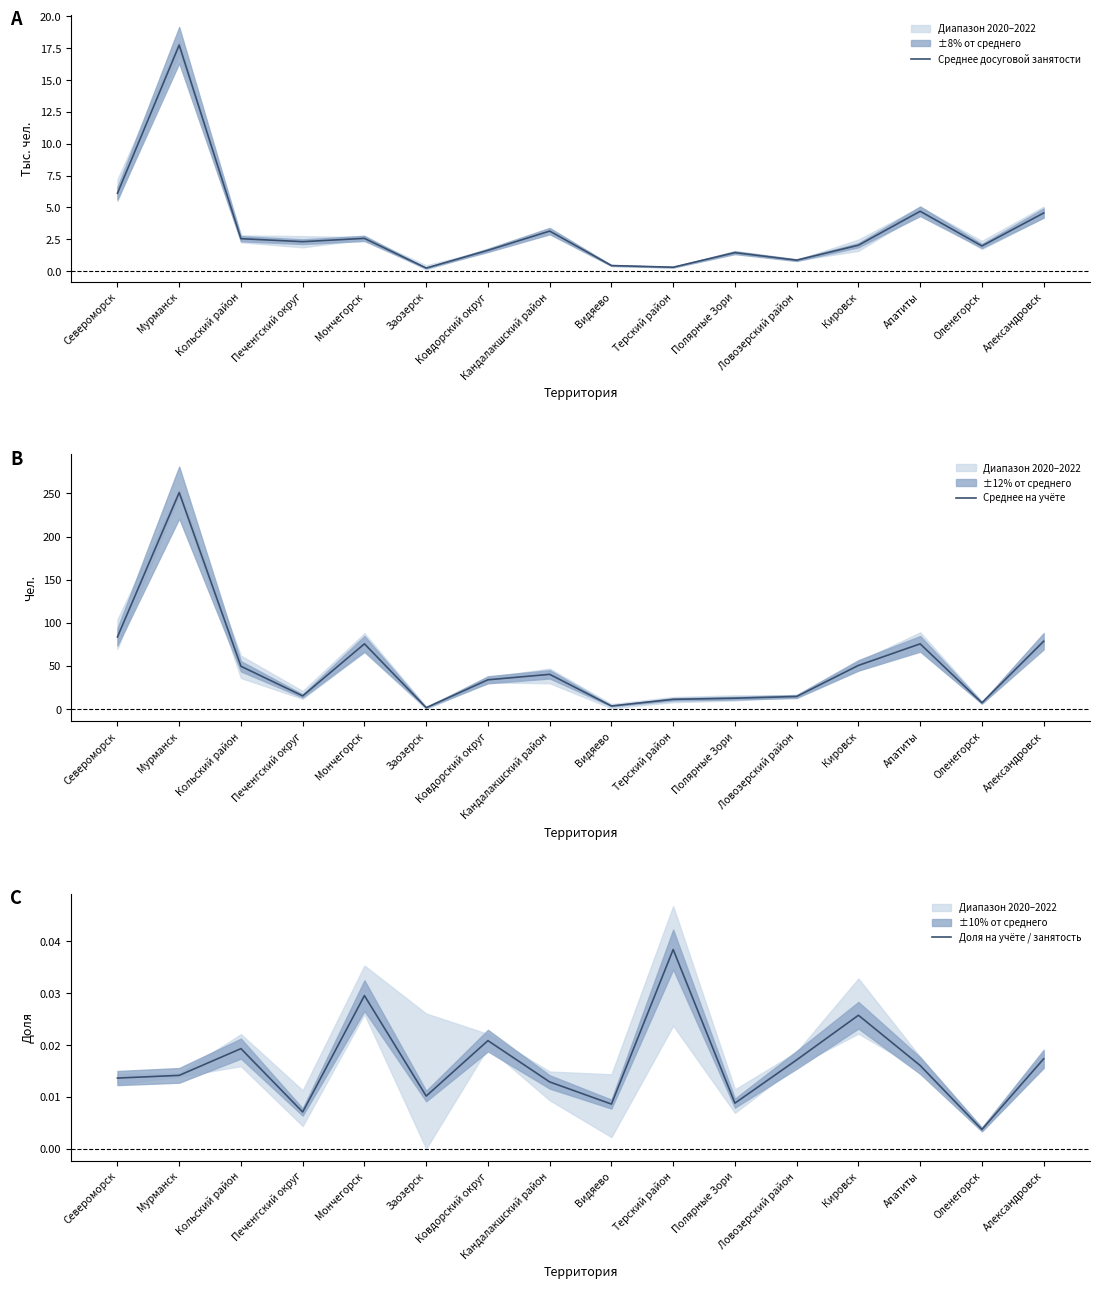

What is the difference between the second highest and second lowest values in the Среднее на учёте series?

80.0